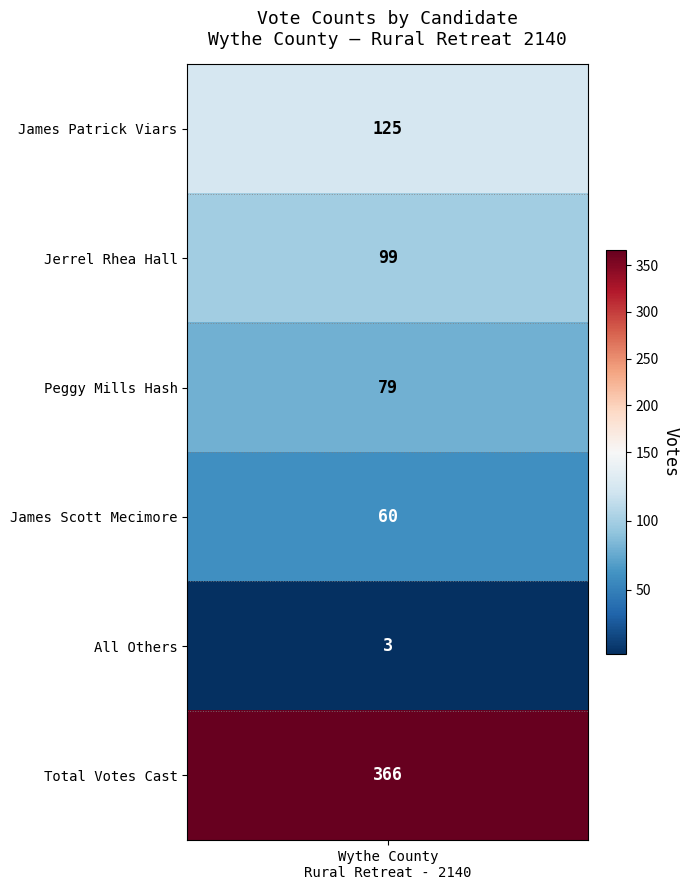

List the labels in order of value, smallest first.

4, 3, 2, 1, 0, 5